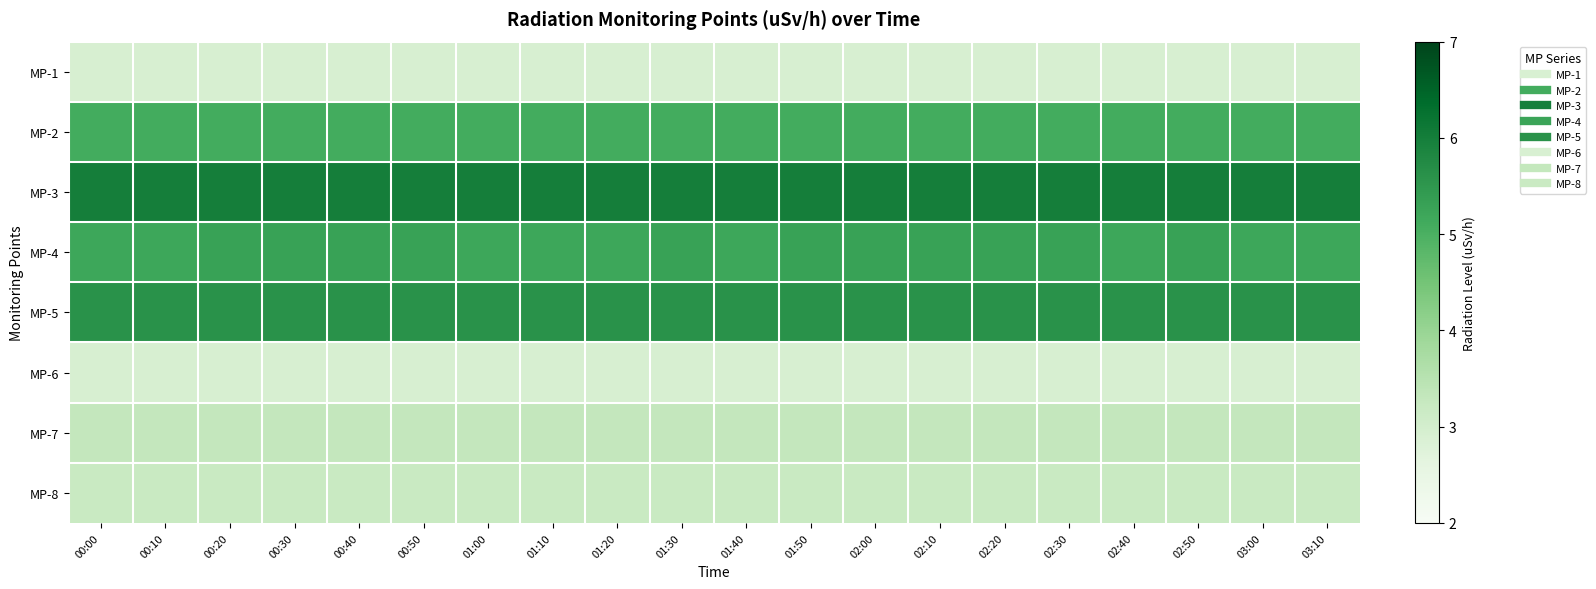

Reading left to right, transcribe all the data shown in this chart.

MP-1: 00:00=2.9	00:10=2.9	00:20=2.9	00:30=2.9	00:40=2.9	00:50=2.9	01:00=2.9	01:10=2.9	01:20=2.9	01:30=2.9	01:40=2.9	01:50=2.9	02:00=2.9	02:10=2.9	02:20=2.9	02:30=2.9	02:40=2.9	02:50=2.9	03:00=2.9	03:10=2.9
MP-2: 00:00=5.1	00:10=5.1	00:20=5.1	00:30=5.1	00:40=5.1	00:50=5.1	01:00=5.1	01:10=5.1	01:20=5.1	01:30=5.1	01:40=5.1	01:50=5.1	02:00=5.1	02:10=5.1	02:20=5.1	02:30=5.1	02:40=5.1	02:50=5.1	03:00=5.1	03:10=5.1
MP-3: 00:00=6.0	00:10=6.0	00:20=6.0	00:30=6.0	00:40=6.0	00:50=6.0	01:00=6.0	01:10=6.0	01:20=6.0	01:30=6.0	01:40=6.0	01:50=6.0	02:00=6.0	02:10=6.0	02:20=6.0	02:30=6.0	02:40=6.0	02:50=6.0	03:00=6.0	03:10=6.0
MP-4: 00:00=5.2	00:10=5.2	00:20=5.3	00:30=5.3	00:40=5.3	00:50=5.3	01:00=5.2	01:10=5.2	01:20=5.2	01:30=5.3	01:40=5.2	01:50=5.3	02:00=5.3	02:10=5.3	02:20=5.3	02:30=5.3	02:40=5.2	02:50=5.3	03:00=5.2	03:10=5.2
MP-5: 00:00=5.6	00:10=5.6	00:20=5.6	00:30=5.6	00:40=5.6	00:50=5.6	01:00=5.6	01:10=5.6	01:20=5.6	01:30=5.6	01:40=5.6	01:50=5.6	02:00=5.6	02:10=5.6	02:20=5.6	02:30=5.6	02:40=5.6	02:50=5.6	03:00=5.6	03:10=5.6
MP-6: 00:00=2.9	00:10=2.9	00:20=2.9	00:30=2.9	00:40=2.9	00:50=2.9	01:00=2.9	01:10=2.9	01:20=2.9	01:30=2.9	01:40=2.9	01:50=2.9	02:00=2.9	02:10=2.9	02:20=2.9	02:30=2.9	02:40=2.9	02:50=2.9	03:00=2.9	03:10=2.9
MP-7: 00:00=3.3	00:10=3.3	00:20=3.3	00:30=3.3	00:40=3.3	00:50=3.3	01:00=3.3	01:10=3.3	01:20=3.3	01:30=3.3	01:40=3.3	01:50=3.3	02:00=3.3	02:10=3.3	02:20=3.3	02:30=3.3	02:40=3.3	02:50=3.3	03:00=3.3	03:10=3.3
MP-8: 00:00=3.2	00:10=3.2	00:20=3.2	00:30=3.2	00:40=3.2	00:50=3.2	01:00=3.2	01:10=3.2	01:20=3.2	01:30=3.2	01:40=3.2	01:50=3.2	02:00=3.2	02:10=3.2	02:20=3.2	02:30=3.2	02:40=3.2	02:50=3.2	03:00=3.2	03:10=3.2